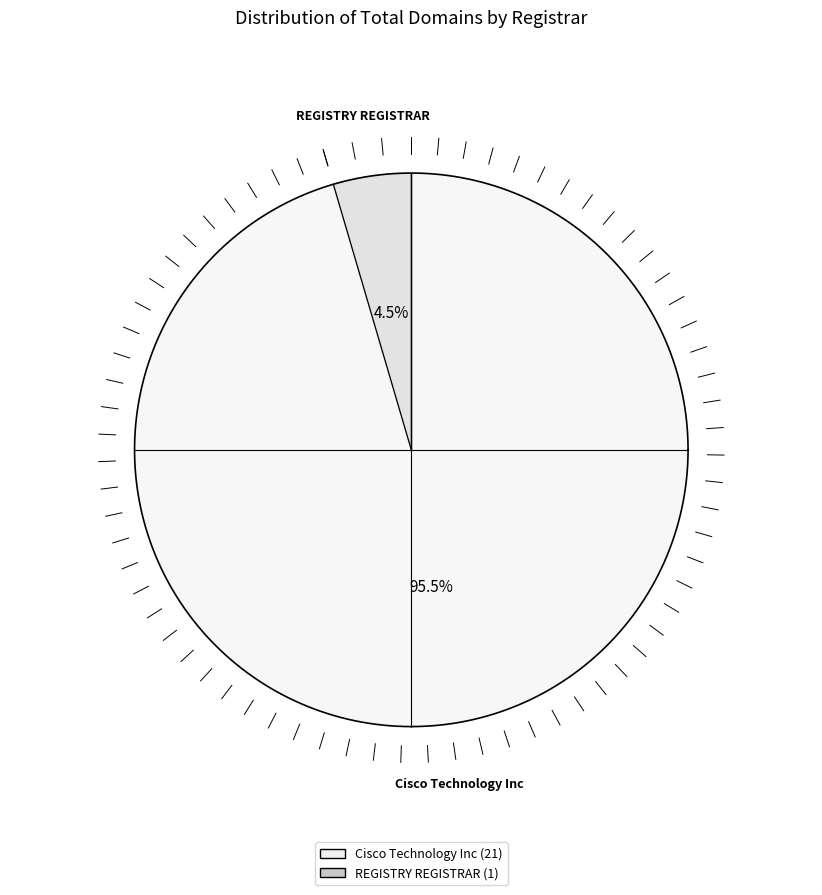

To the nearest percent, what is the average slice percentage?

50%